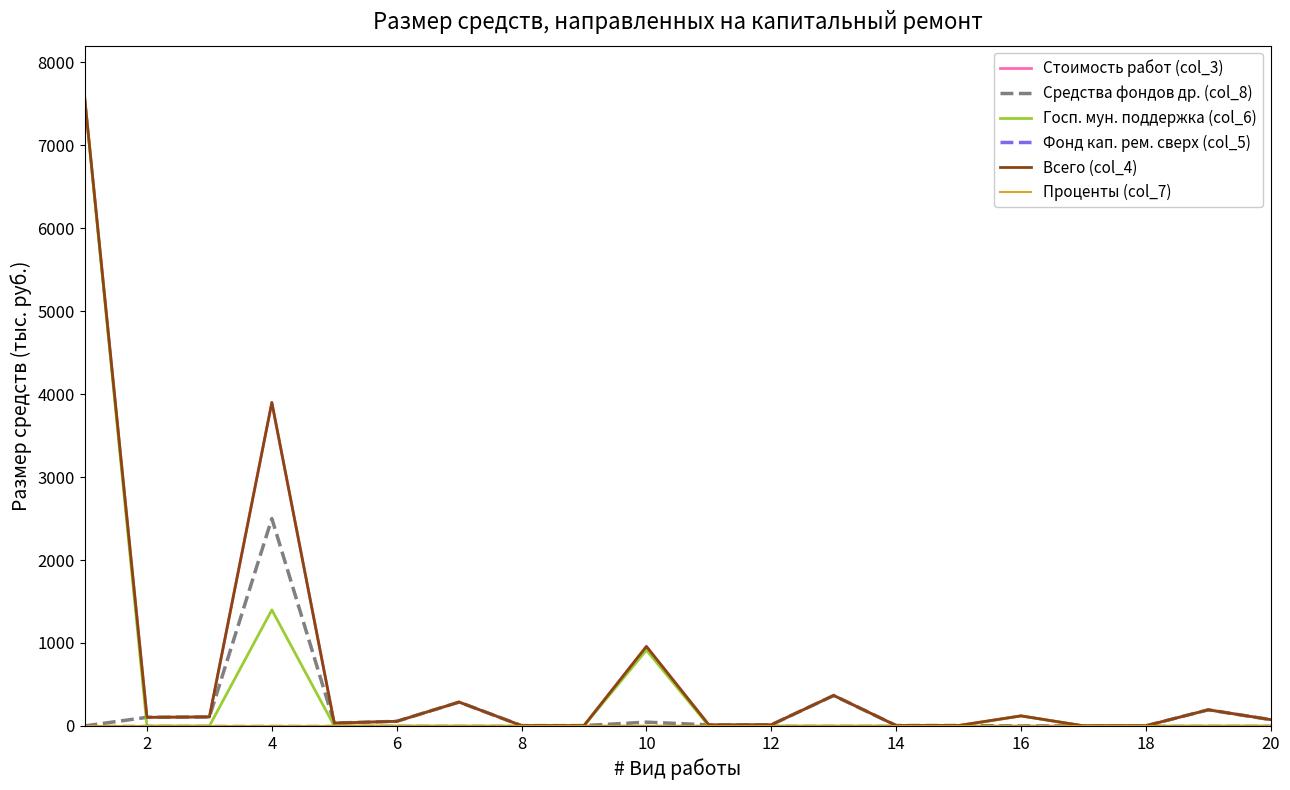

True or false: Фонд кап. рем. сверх (col_5) and Стоимость работ (col_3) cross at least once.

False